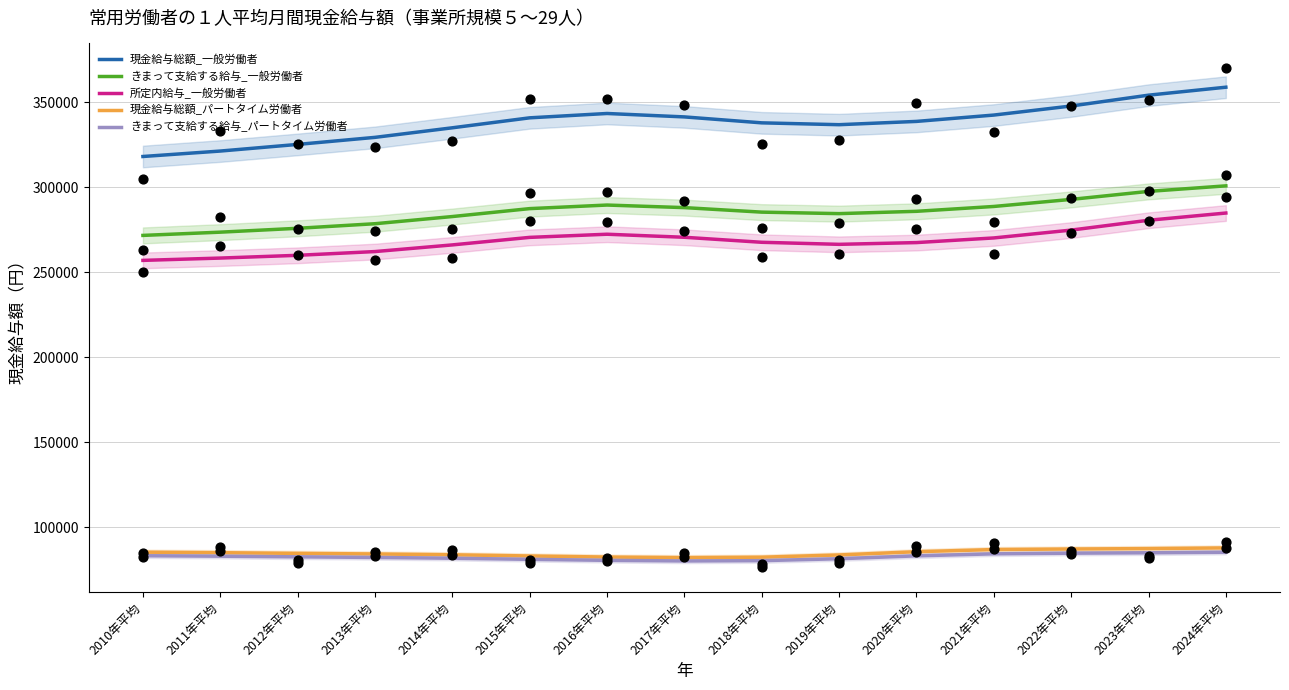

What are all the series names shown in the legend?

現金給与総額_一般労働者, きまって支給する給与_一般労働者, 所定内給与_一般労働者, 現金給与総額_パートタイム労働者, きまって支給する給与_パートタイム労働者